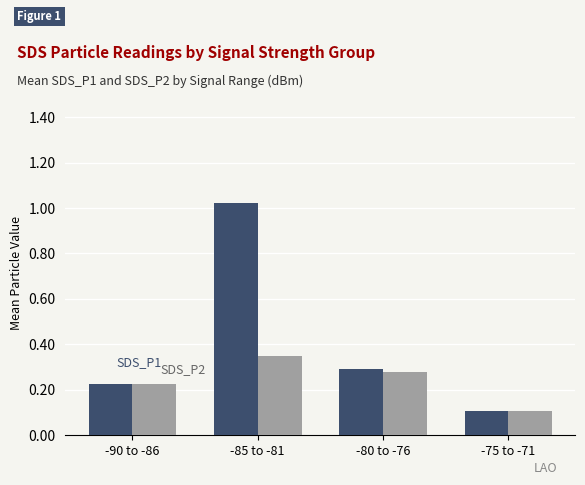

How many series are shown in this chart?

2